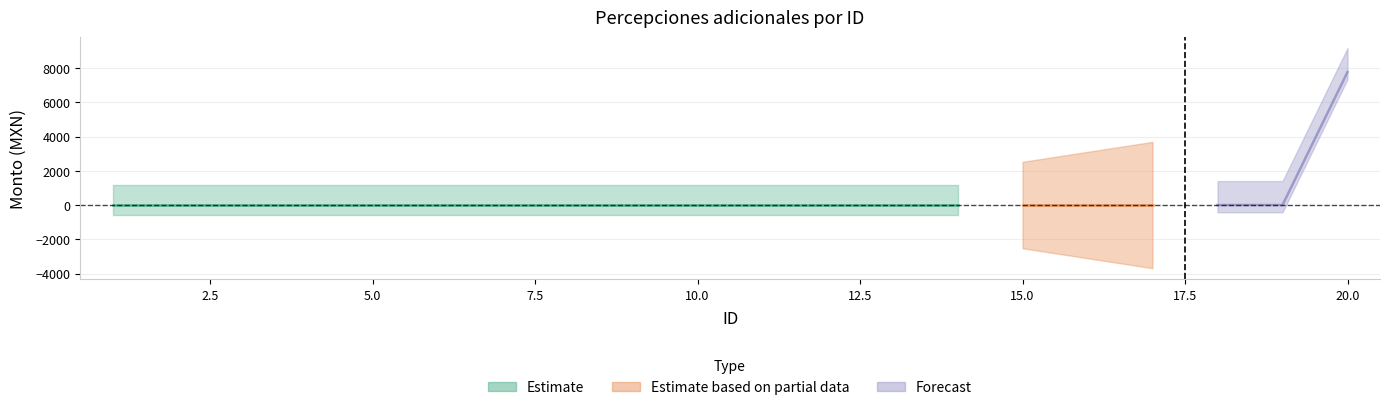

Which category has the highest value in the Monto bruto (Estimate lower) series?

1